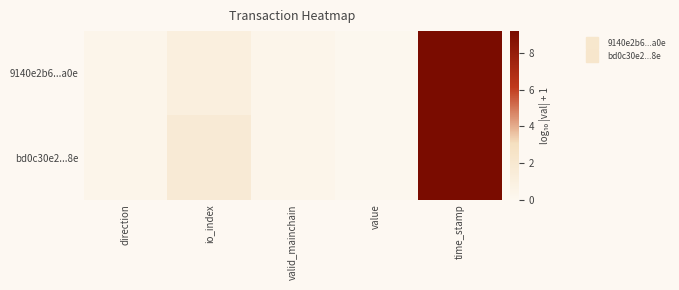

Between valid_mainchain and time_stamp, which is larger?

time_stamp